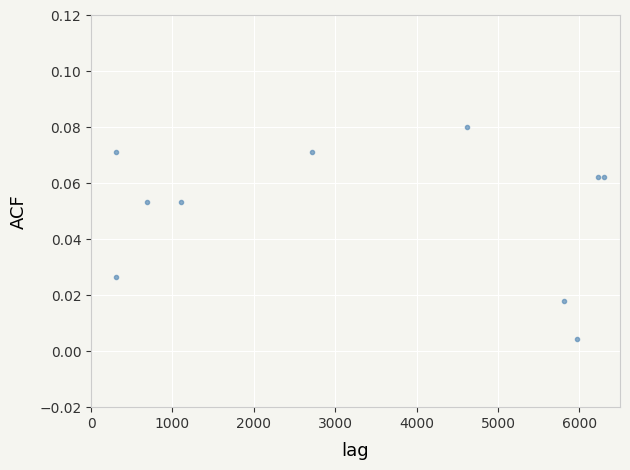

What is the average X value?

3405.5